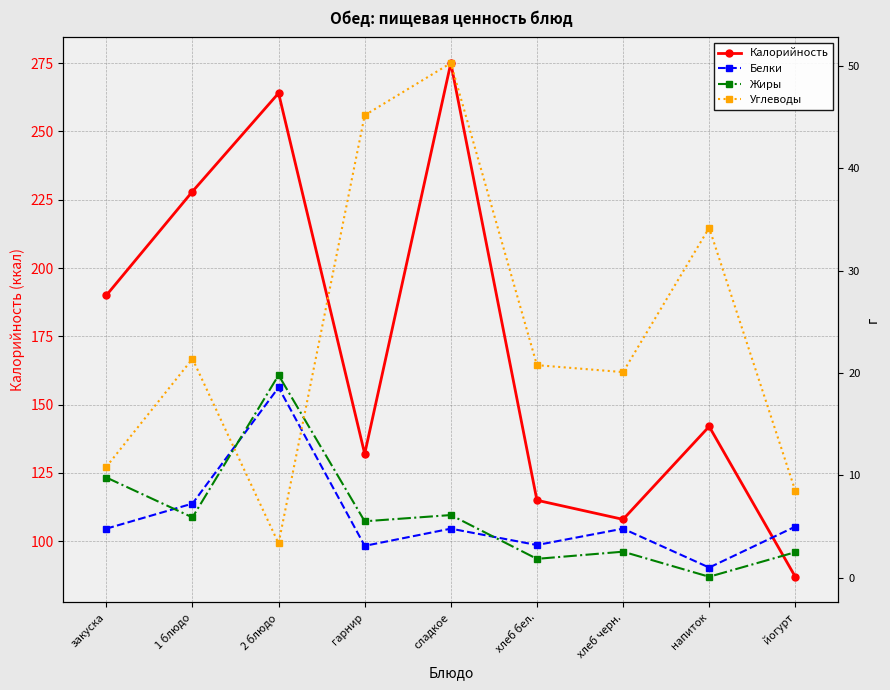

How many categories are shown in the chart?

9